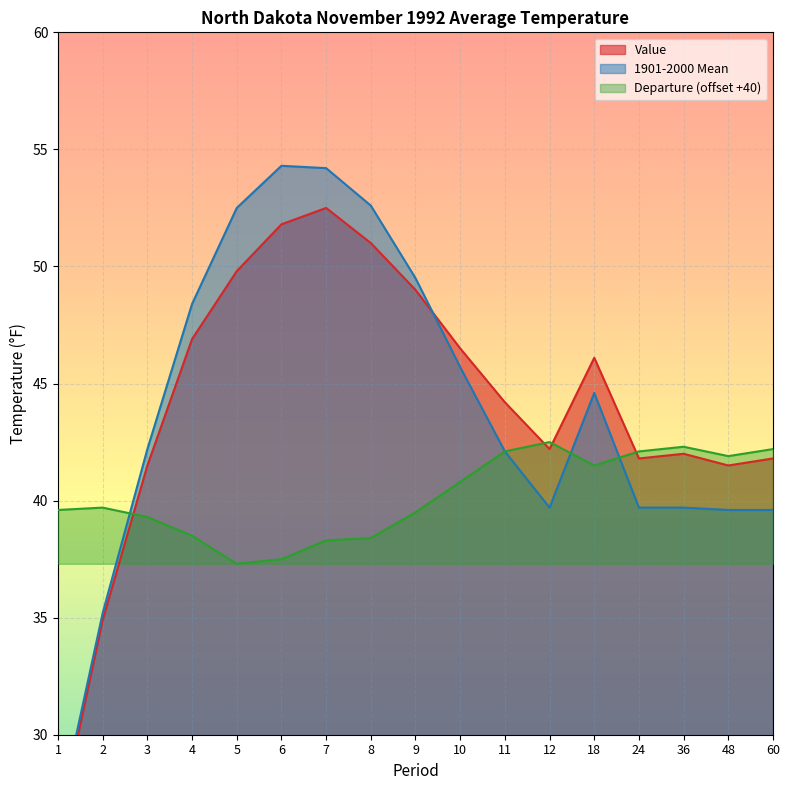

Rank the series at 60 from highest to lowest value.

Departure, Value, 1901-2000 Mean